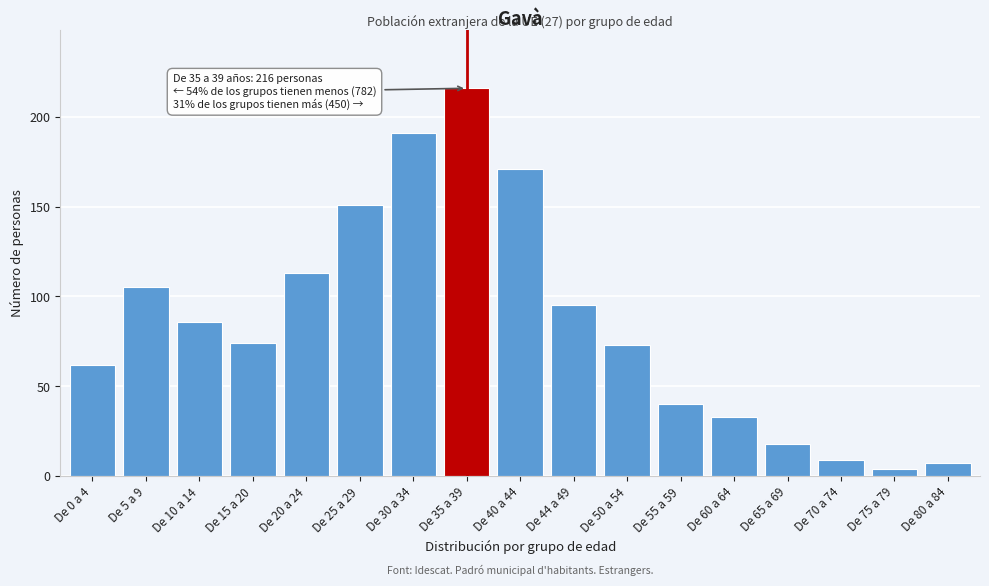

Reading right to left, what are all the values shown in this chart?

7	4	9	18	33	40	73	95	171	216	191	151	113	74	86	105	62